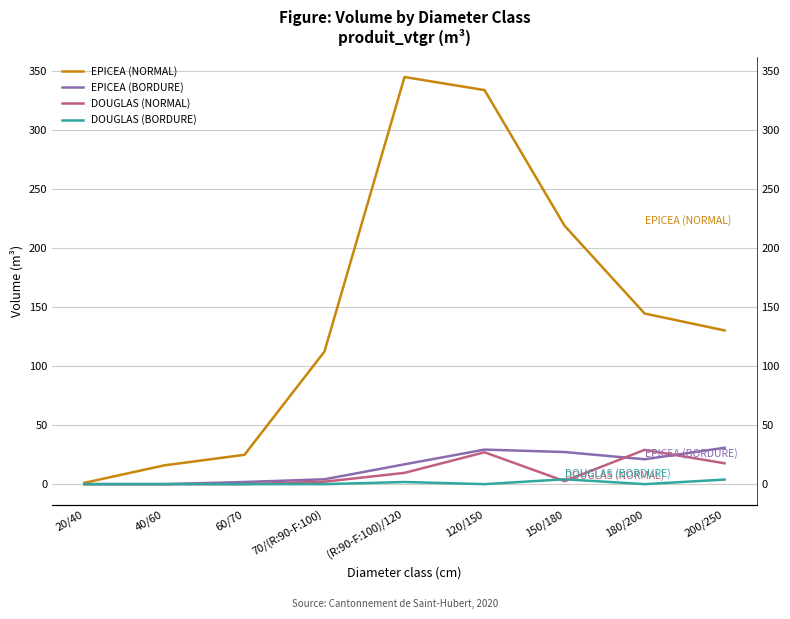

What is the label of the 4th point from the right?

120/150